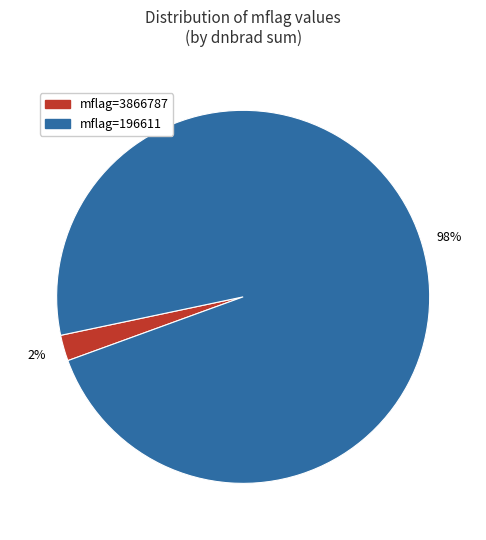

To the nearest percent, what is the combined percentage of mflag=3866787 and mflag=196611?

100%